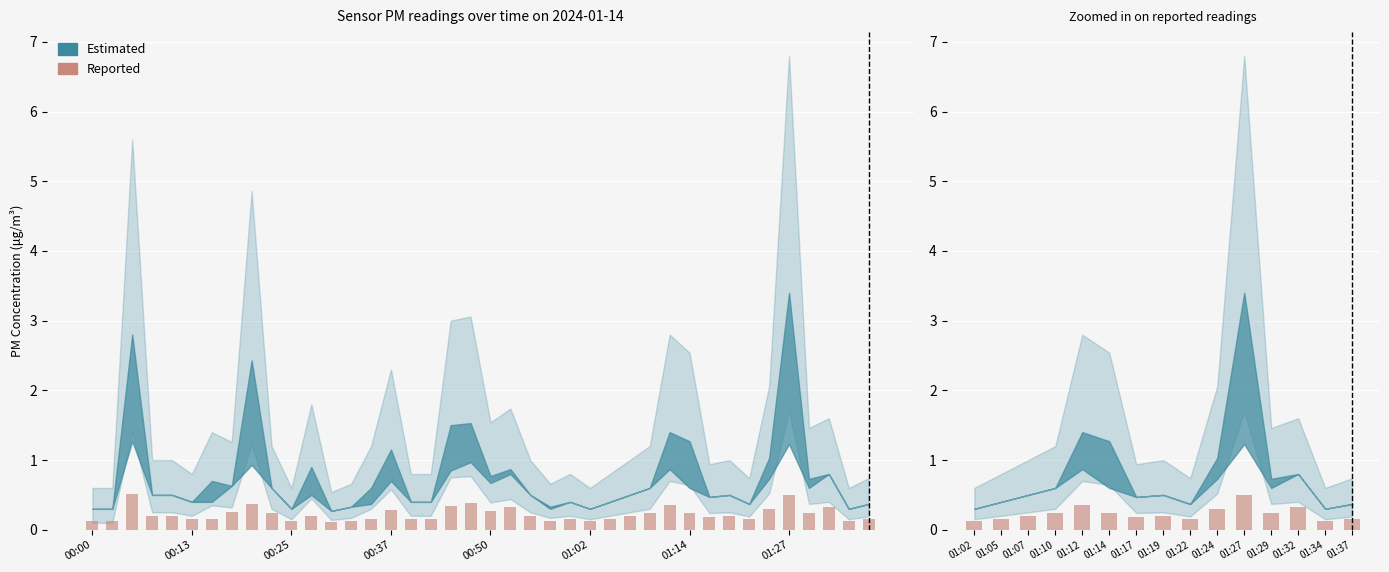

How many values are between 0 and 1?

15